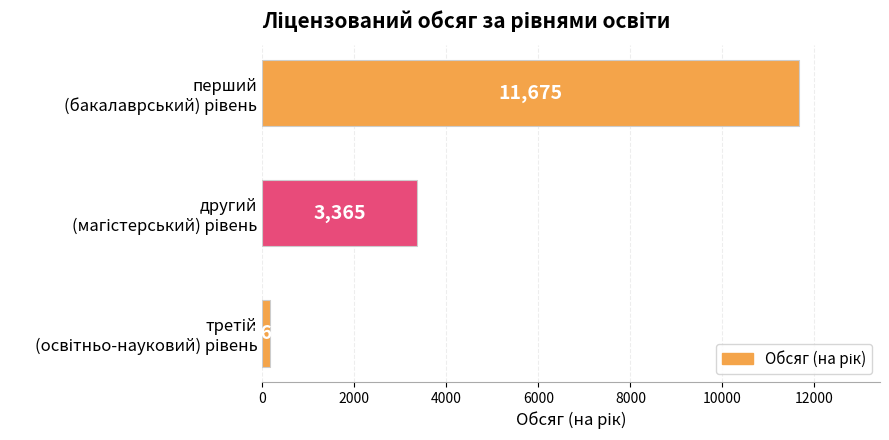

Count the number of categories in the chart.

3